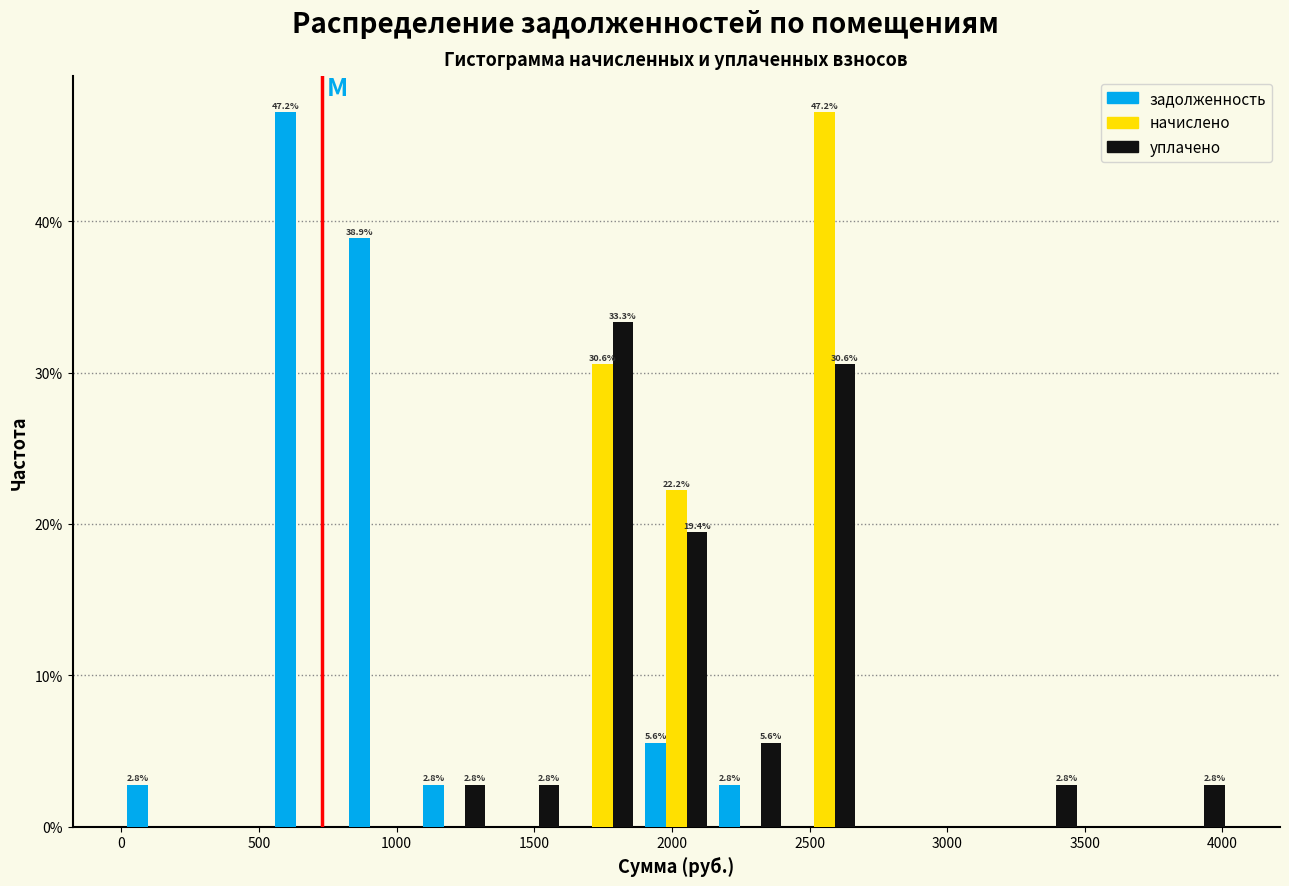

In the уплачено series, which range on the x-axis has the tallest bar?

1600 to 1900